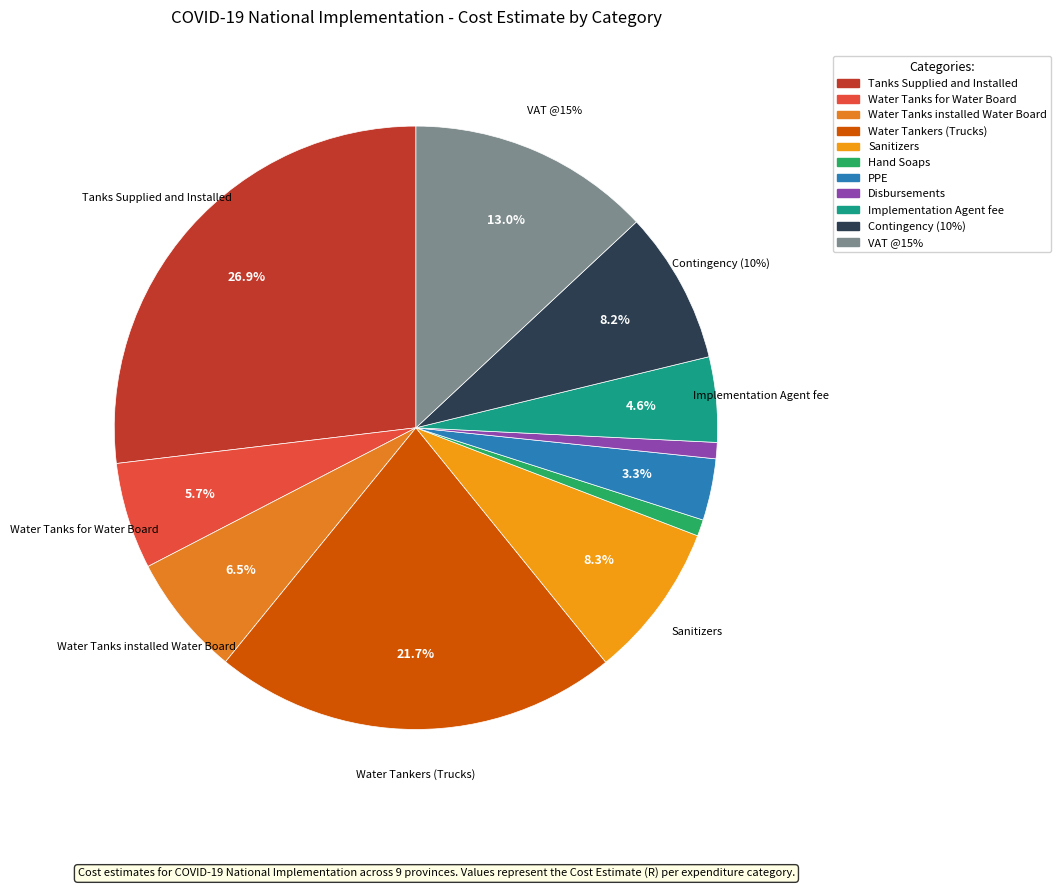

What is the ratio of the value at VAT @15% to the value at PPE?

3.9